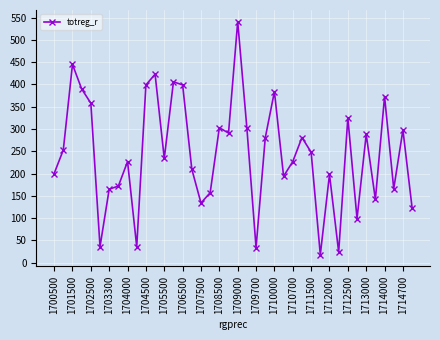

What is the value of the 2nd point from the left?

253